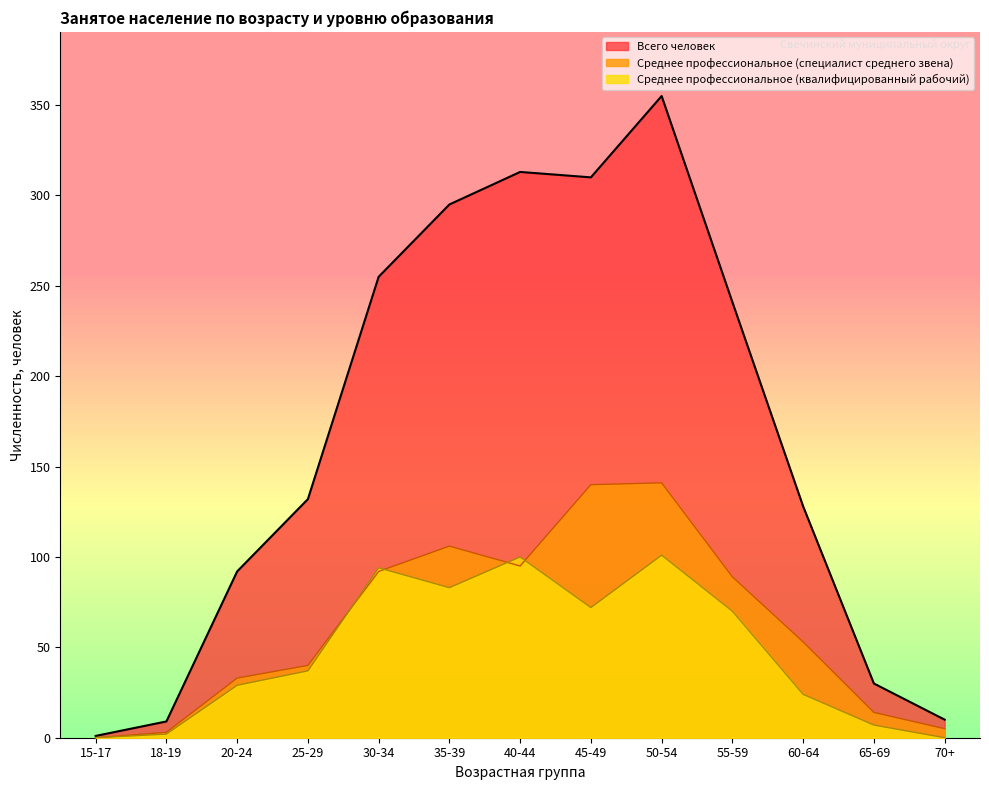

What is the total value across all series at 45-49?

522